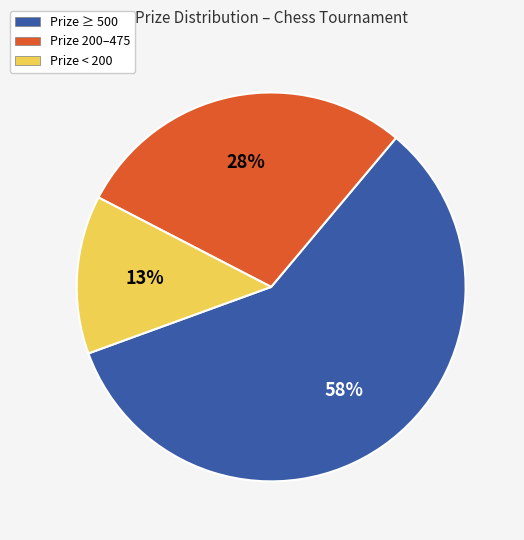

Approximately how many times larger is the value at Prize 200–475 compared to Prize < 200?

2.2